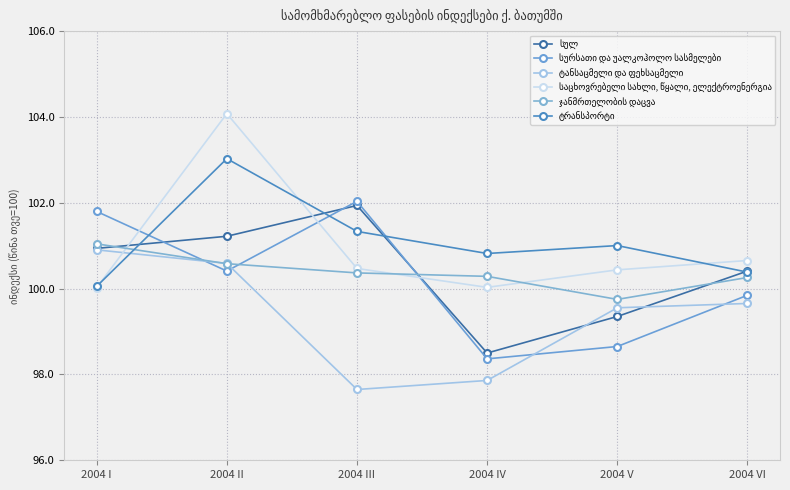

How many data points does each series have?

6